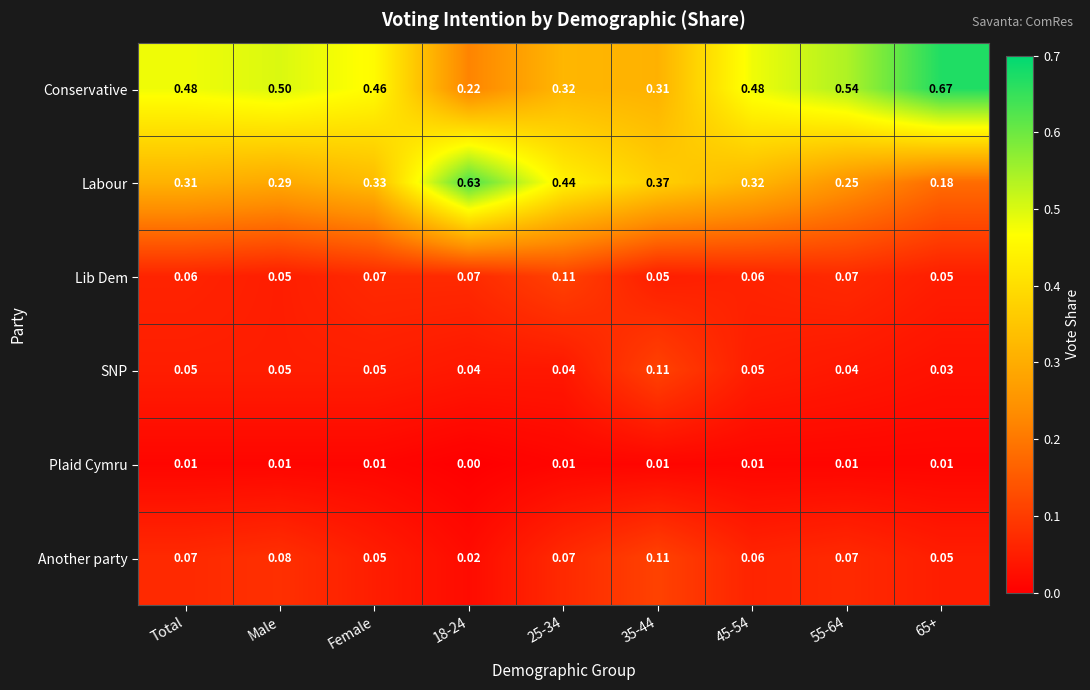

Which series has the largest total across all categories?

Conservative